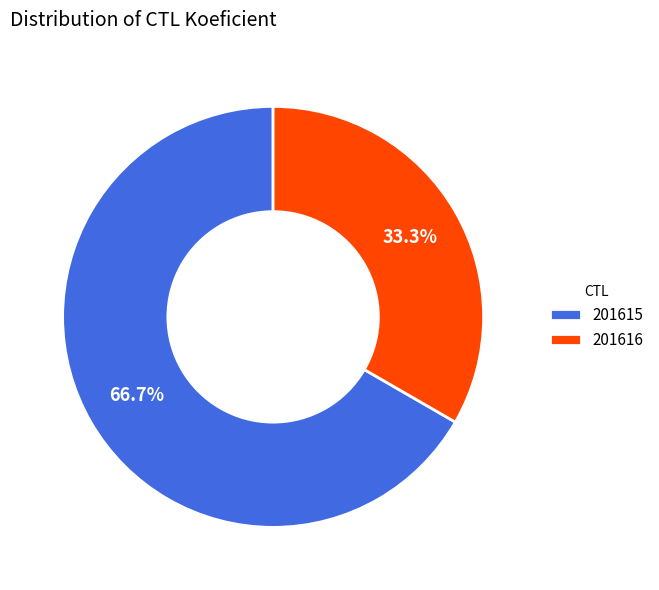

Approximately how many times larger is the value at 201616 compared to 201615?

0.5